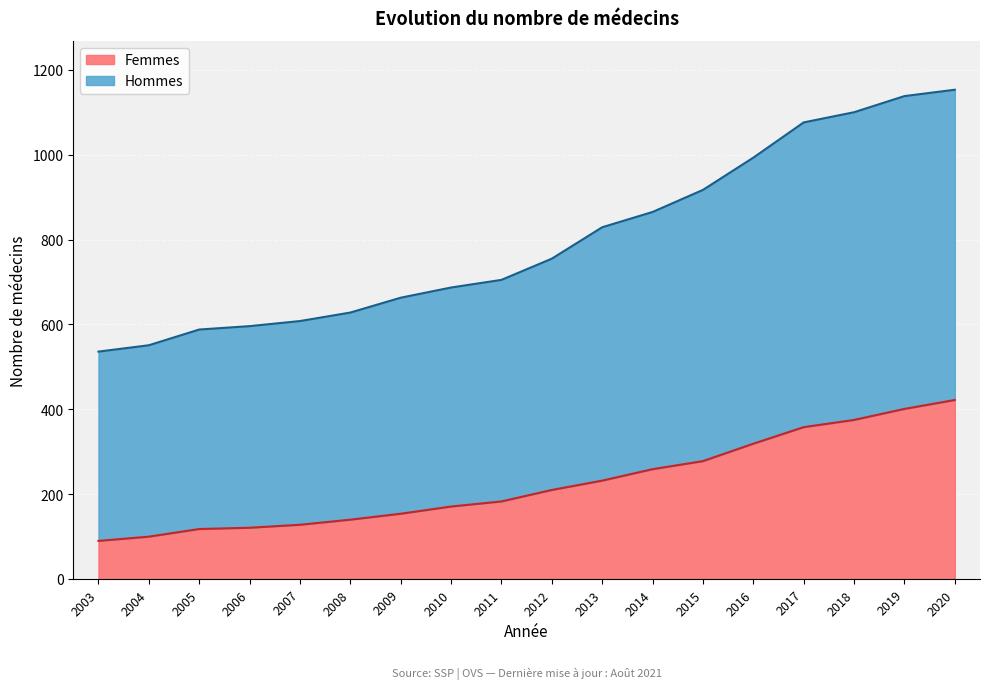

How many lines are shown in the chart?

2